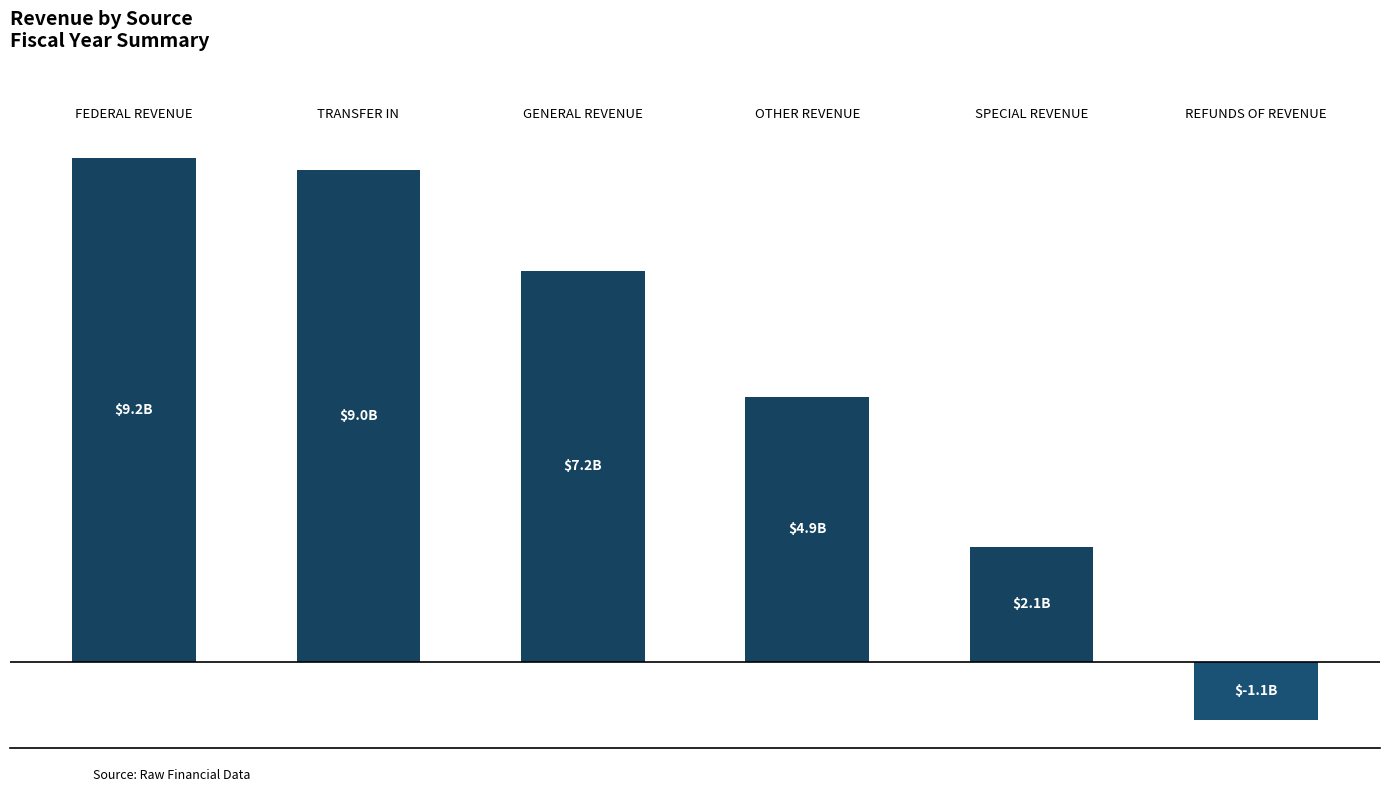

How many values are above zero?

5